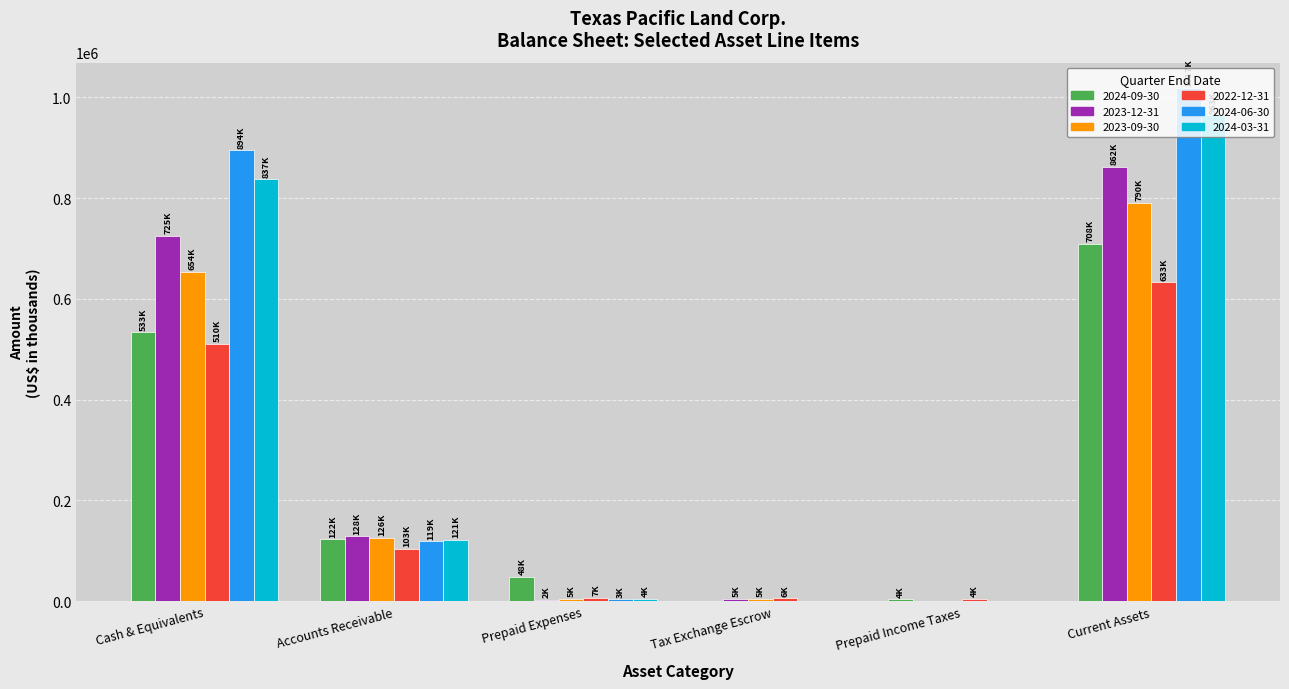

What is the average value of the 2024-06-30 series?

339228